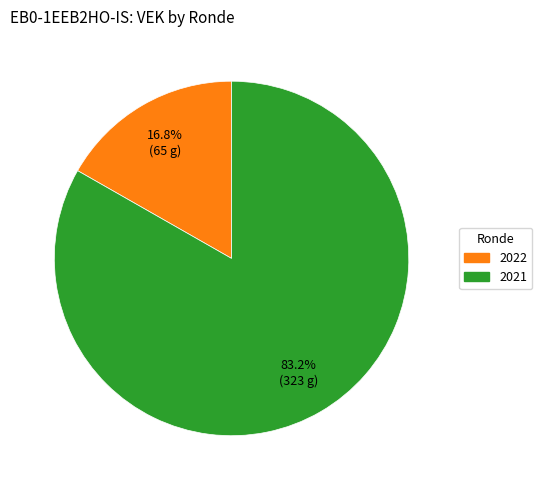

Does any single category account for the majority?

Yes